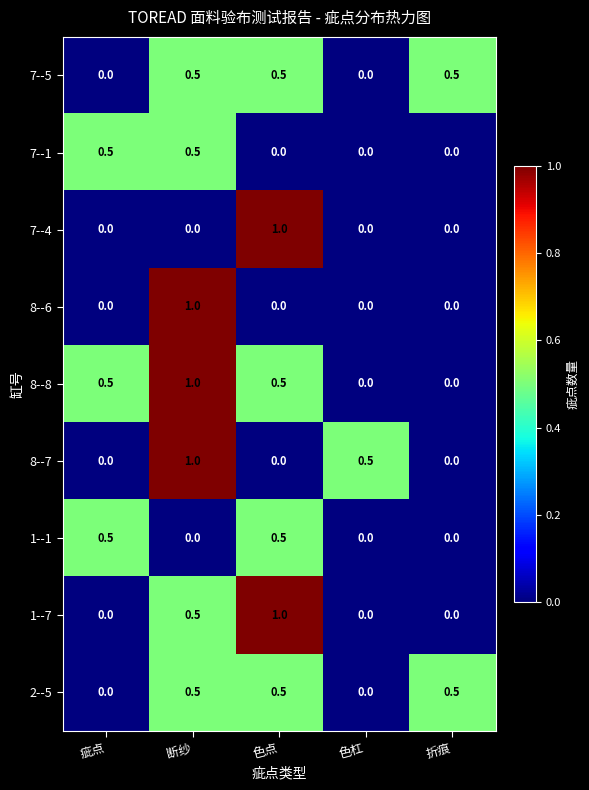

What is the highest value of the 7--4 series?

1.0